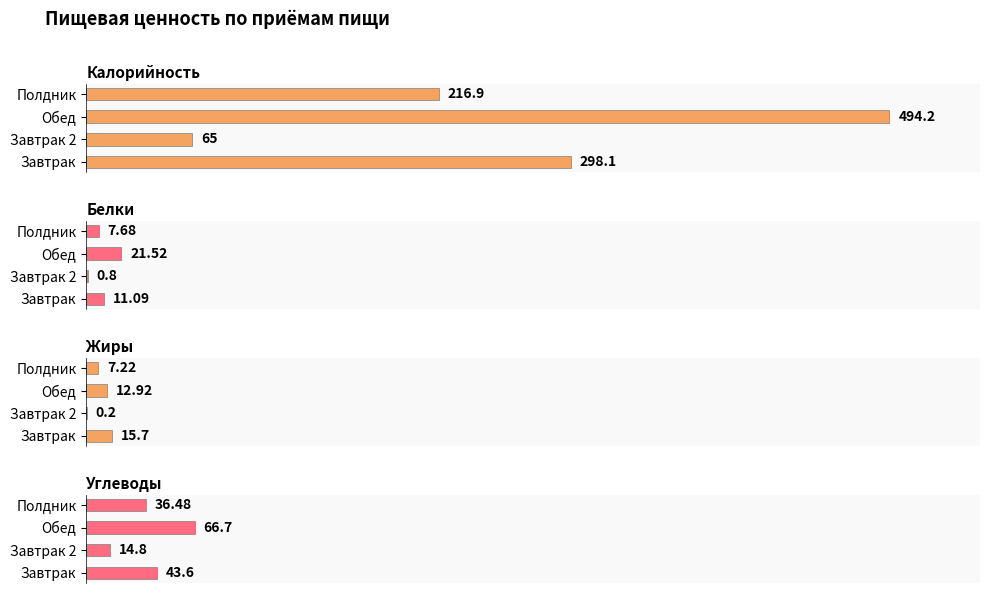

What is the difference between the second highest and second lowest values in the Белки series?

3.4